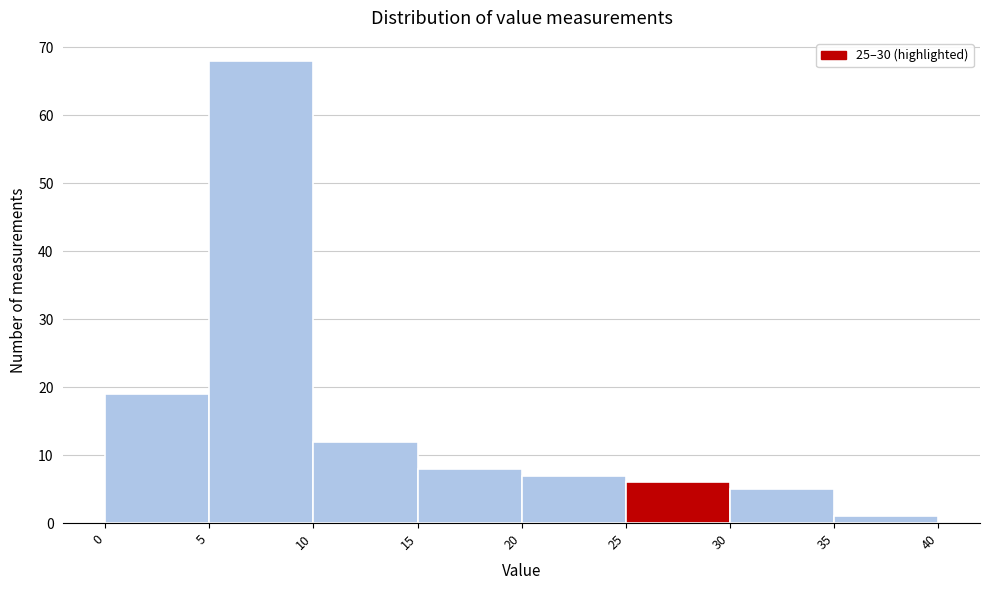

Which range on the x-axis has the tallest bar?

5 to 10